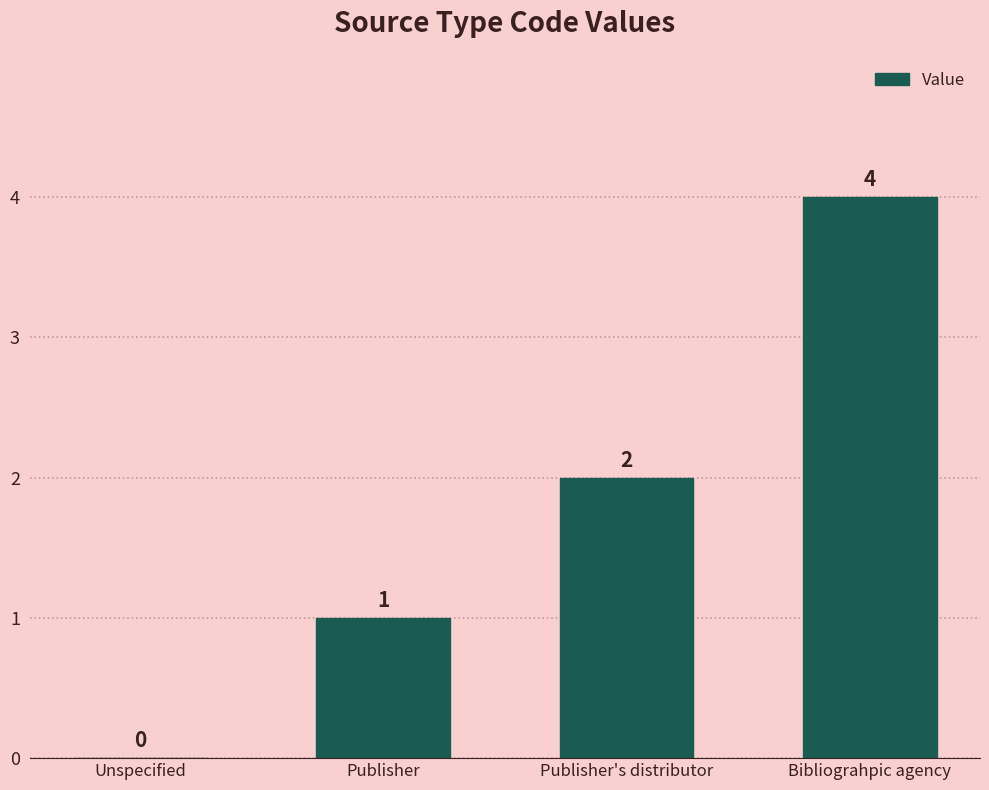

What is the sum of all values?

7